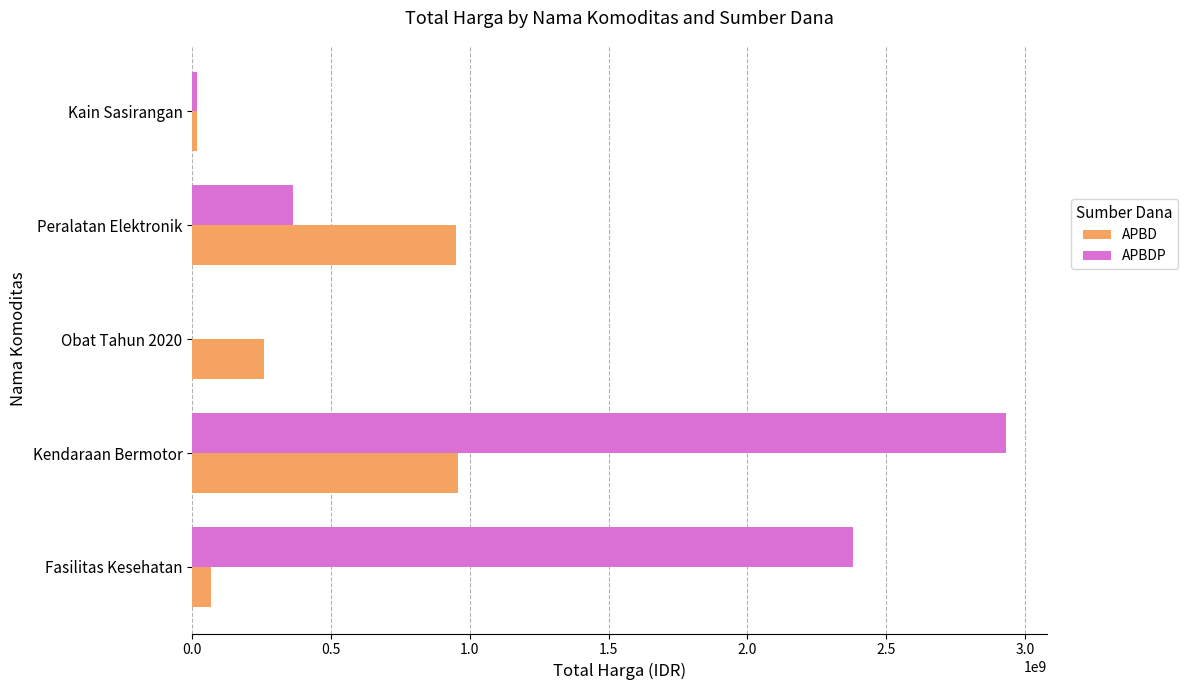

Which category has the highest value in the APBDP series?

Kendaraan Bermotor